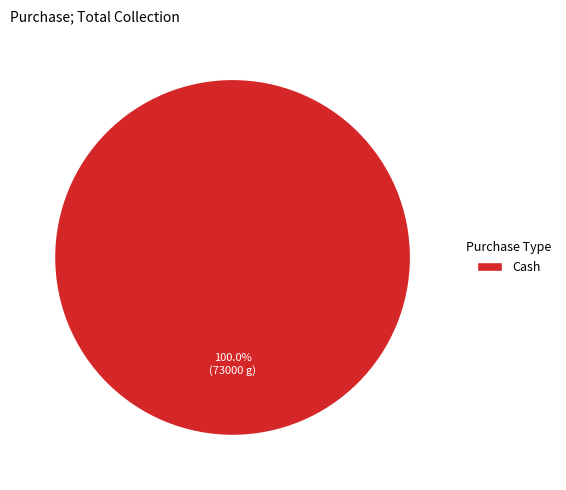

Rank the categories by value from lowest to highest.

Cash